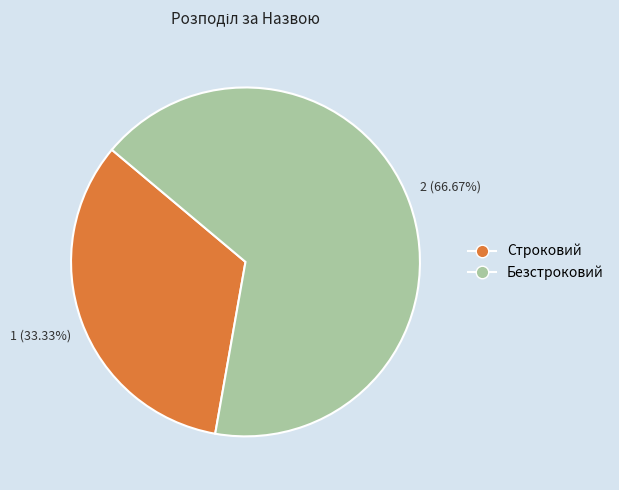

The Строковий slice represents 27% of the pie. True or false?

False